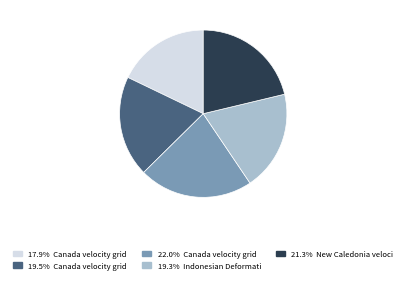

Is there a majority slice in this chart?

No